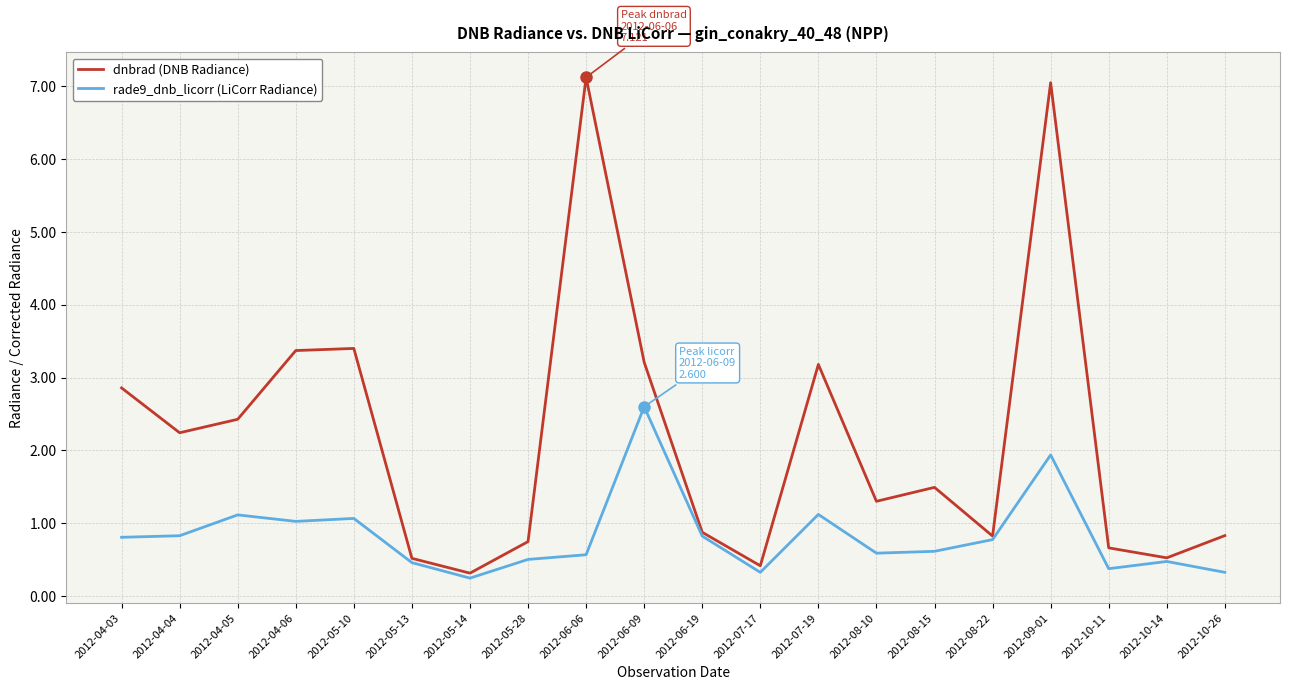

What are all the series names shown in the legend?

dnbrad (DNB Radiance), rade9_dnb_licorr (LiCorr Radiance)